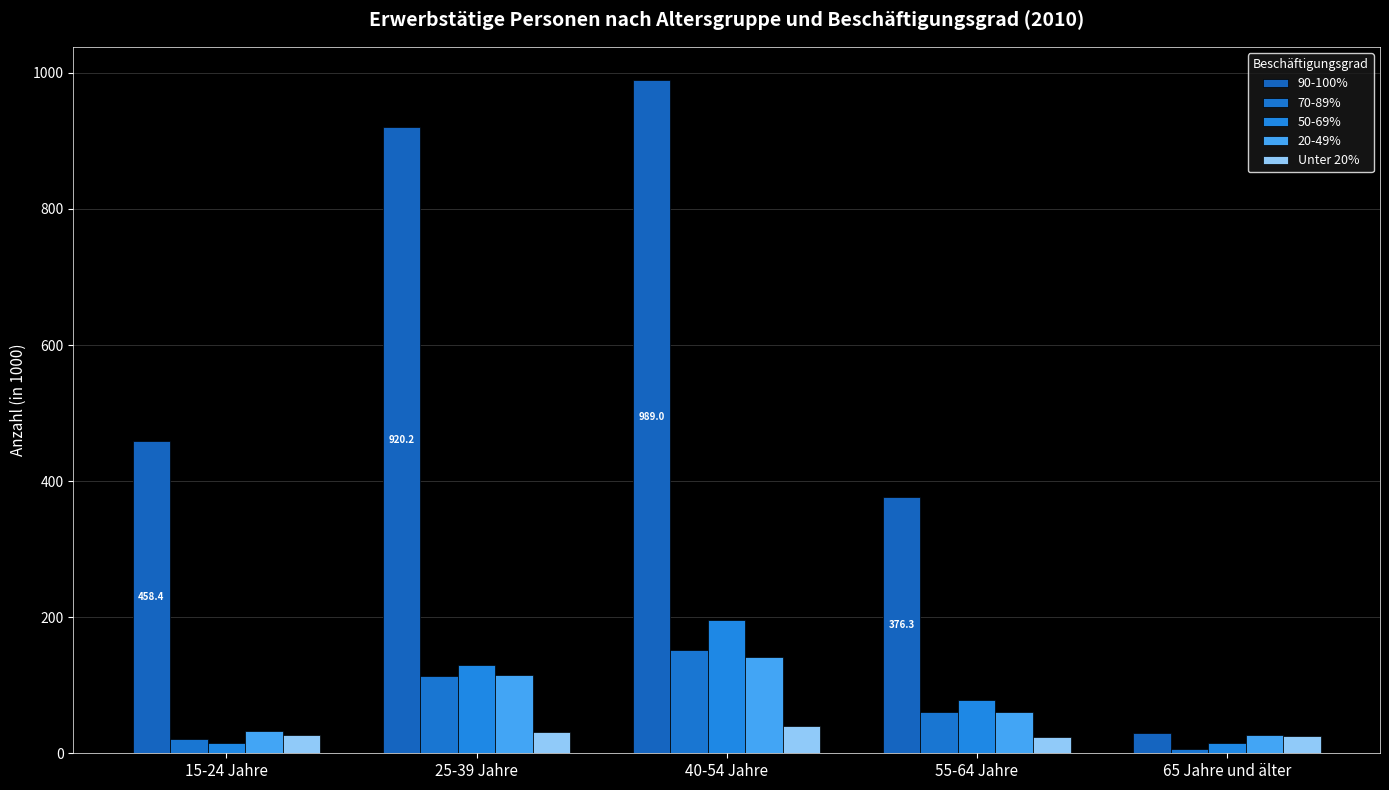

At which label is 50-69% closest to 105?

25-39 Jahre